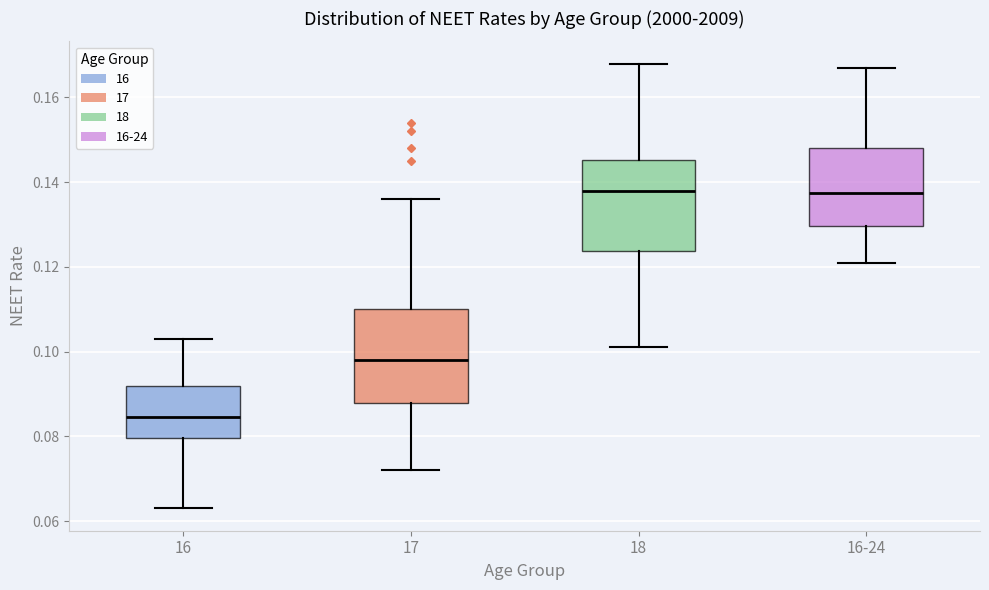

Reading left to right, transcribe this box plot: for each box, give where its median line is, the range the box spans, and where its two whiskers end, as read against the y-axis. The values are not printed on the chart, so give them approximately, as read against the axis.

16: median 0.084, box 0.080 to 0.092, whiskers 0.064 to 0.104
17: median 0.098, box 0.088 to 0.110, whiskers 0.072 to 0.136
18: median 0.138, box 0.124 to 0.146, whiskers 0.102 to 0.168
16-24: median 0.138, box 0.130 to 0.148, whiskers 0.122 to 0.168